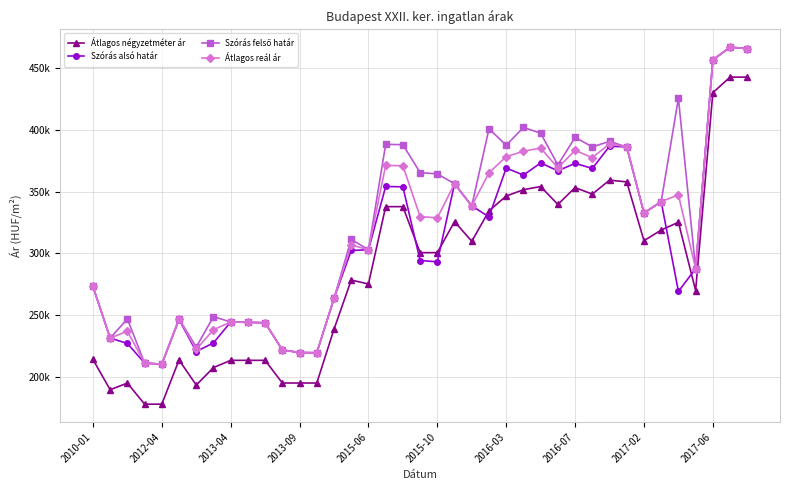

What is the maximum value shown in the chart?

467138